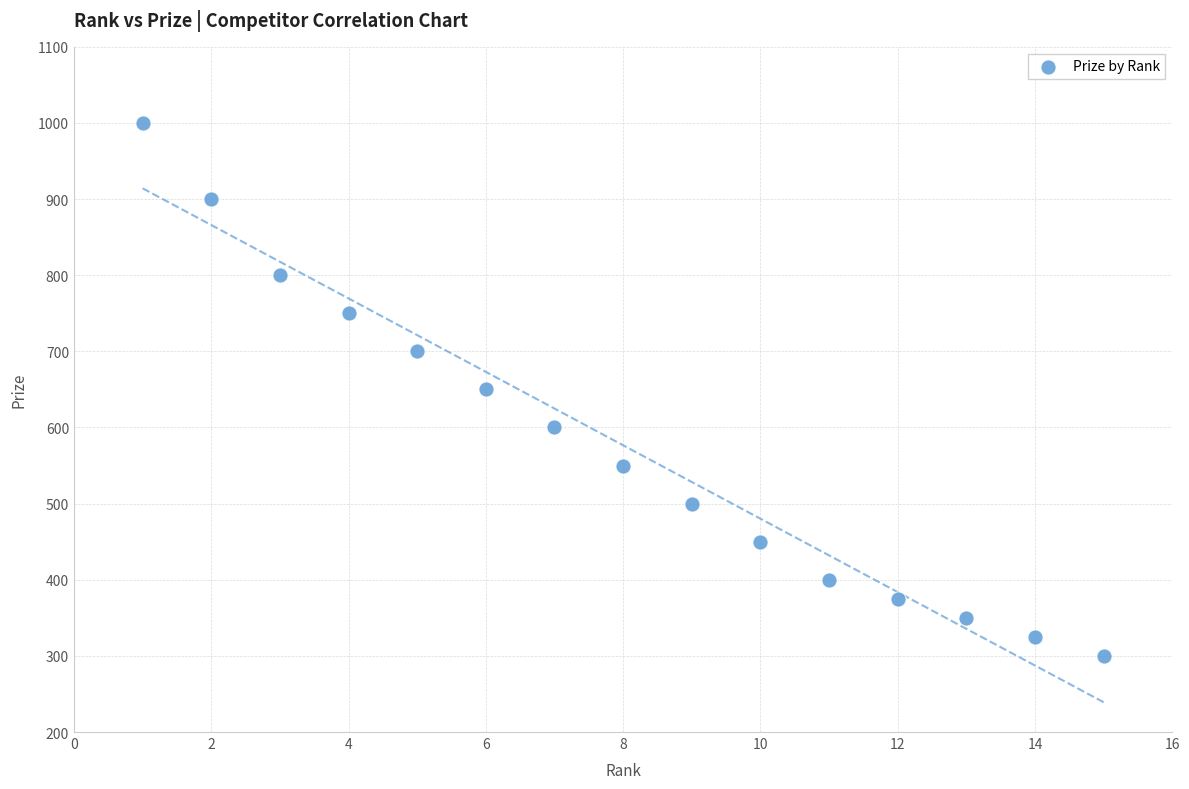

What is the range of X values (max minus min)?

14